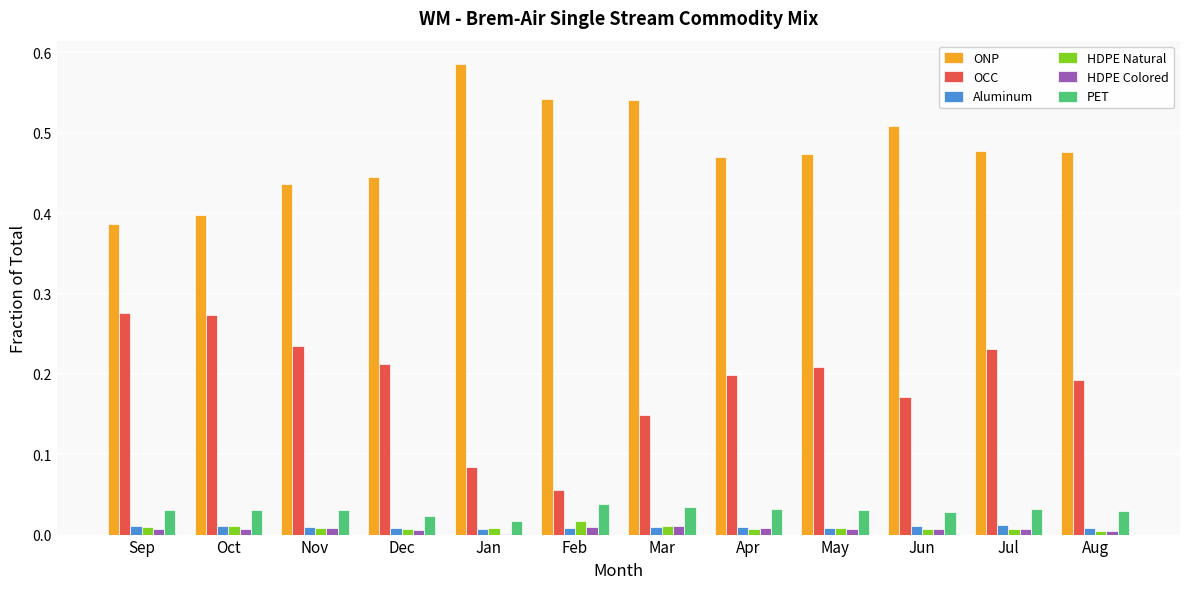

The ONP series shows 0.1 at Jun. True or false?

False